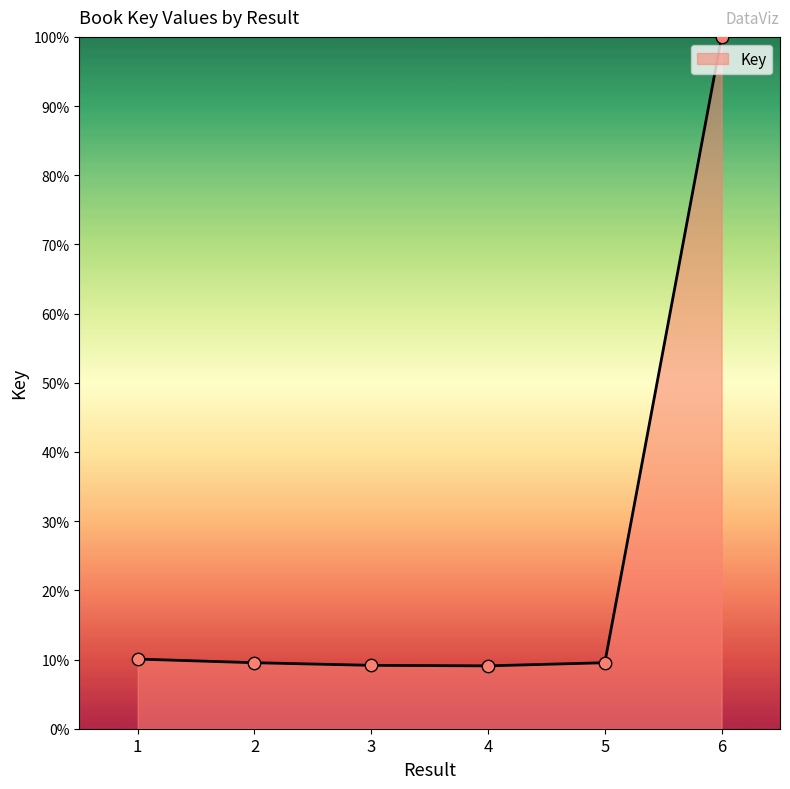

What is the ratio of the value at 4 to the value at 6?

0.1